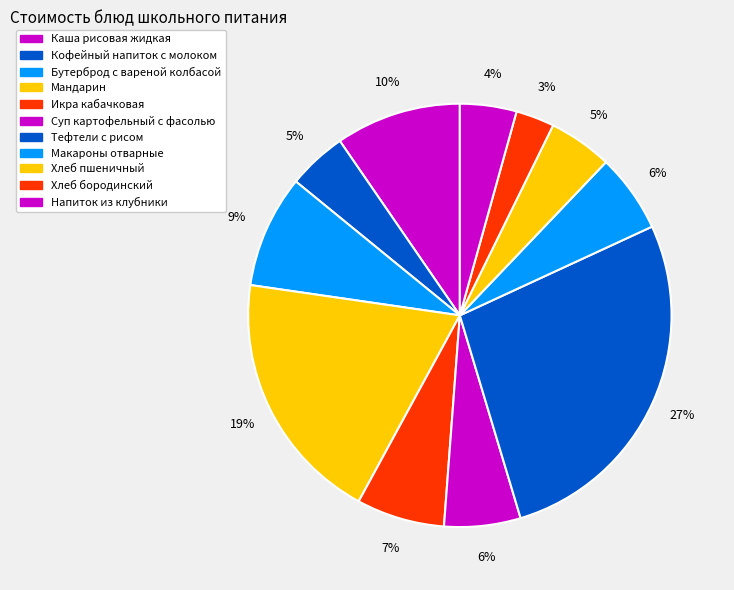

How many slices are in this pie chart?

11